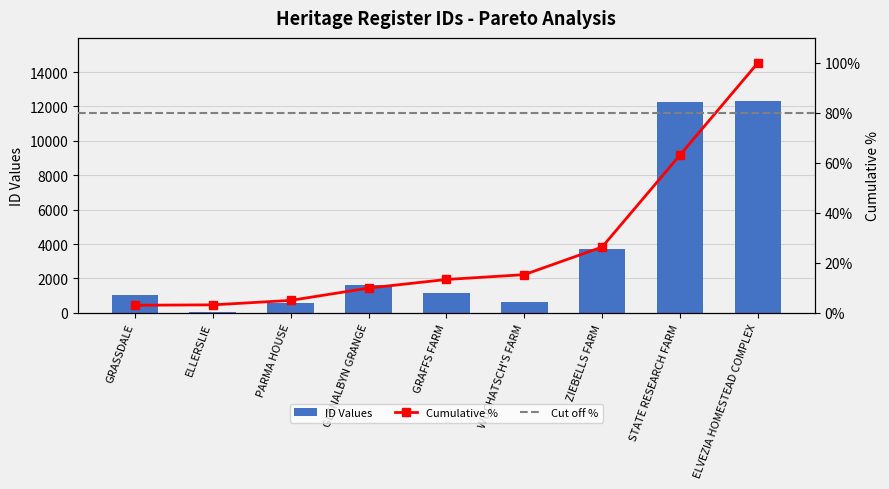

Are the bars horizontal?

No